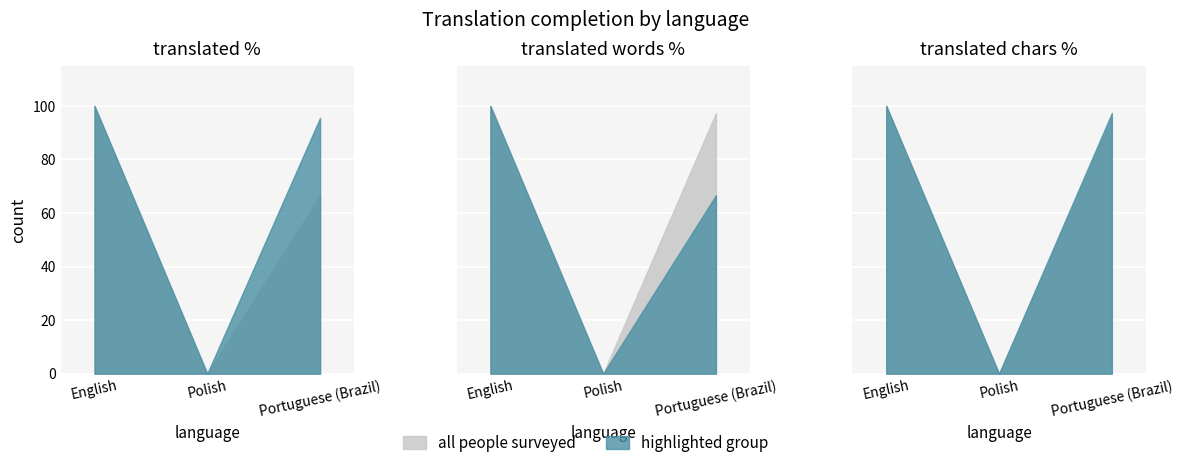

What is the approximate value of translated_chars_percent at English?

100.0